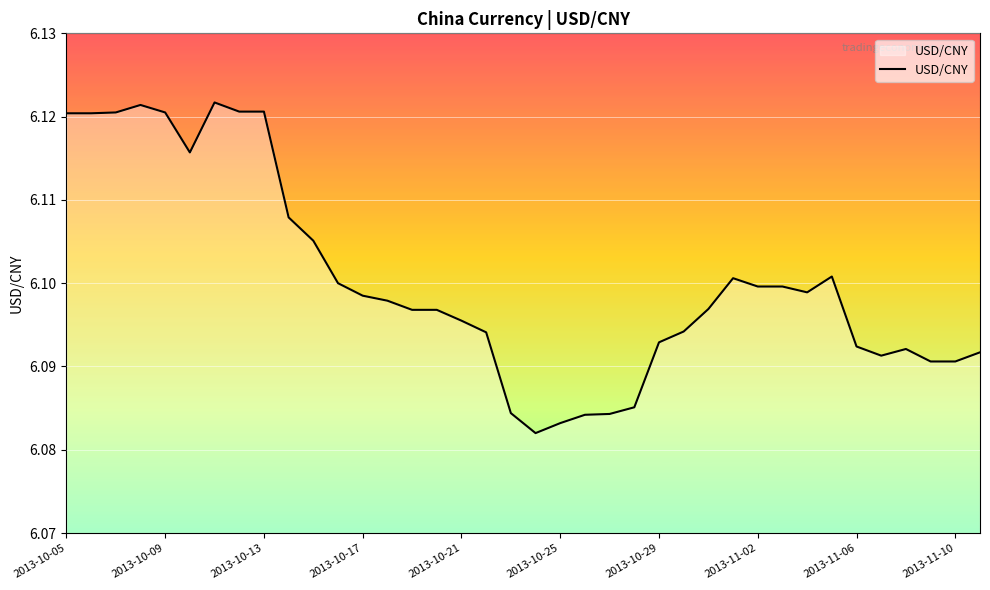

How many lines are shown in the chart?

1